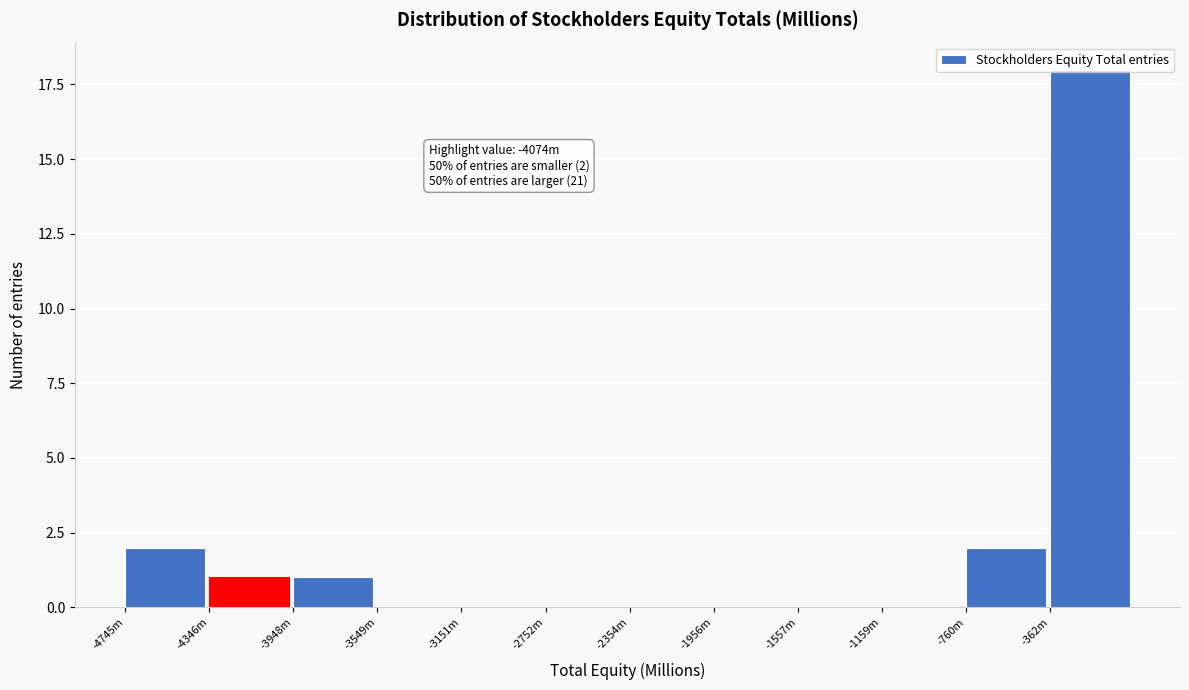

Is it true that the value at -2354m is 0?

True